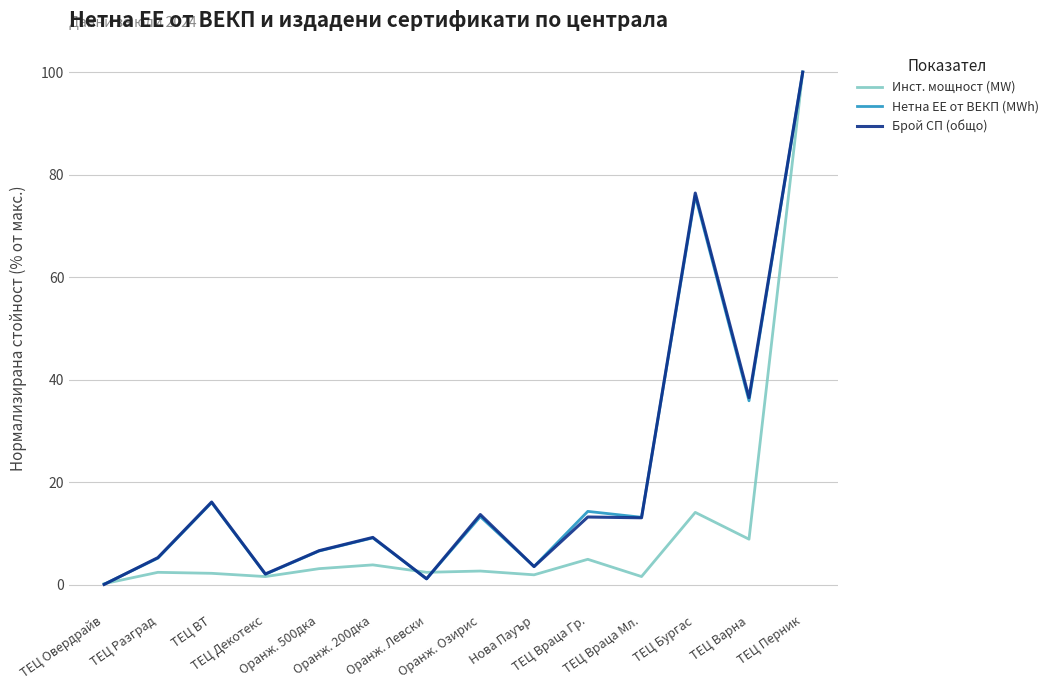

What is the difference between the Инст. мощност (MW) values at Оранж. Левски and ТЕЦ Перник?

97.6